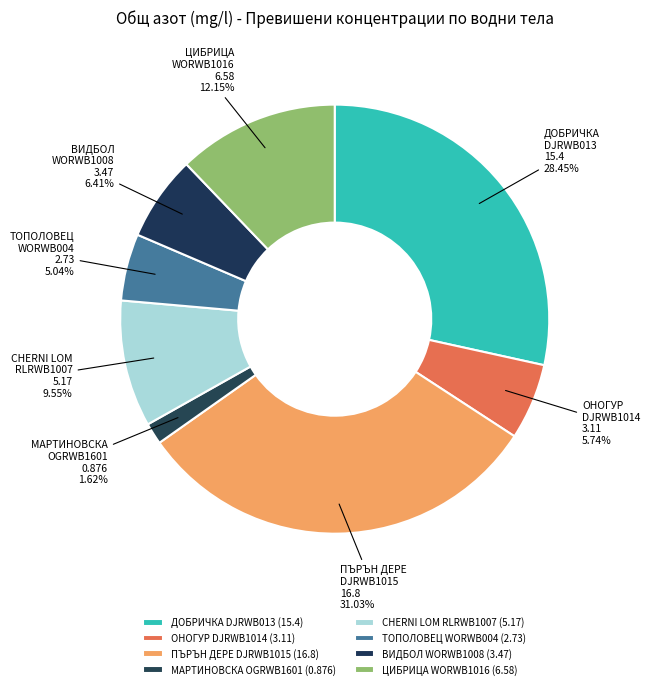

Which has a higher value, ОНОГУР DJRWB1014 or ДОБРИЧКА DJRWB013?

ДОБРИЧКА DJRWB013